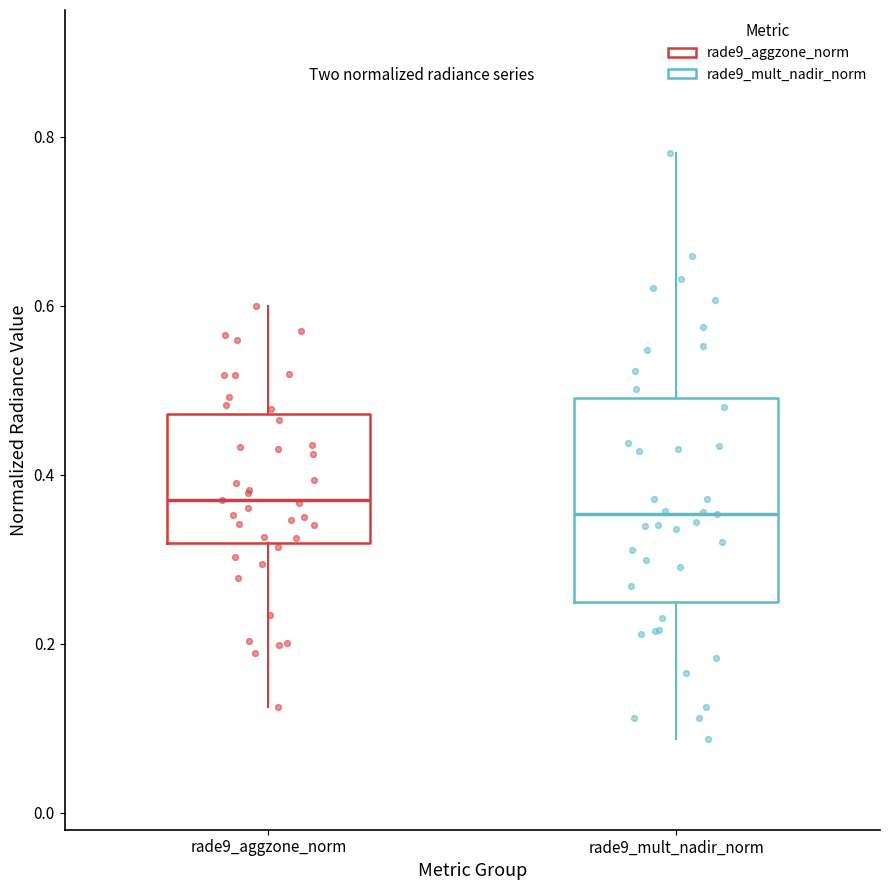

Reading left to right, read every box against the y-axis: the position of its median line, the range the box covers, and the ends of its whiskers. The values are not printed on the chart, so give them approximately, as read against the axis.

rade9_aggzone_norm: median 0.38, box 0.32 to 0.48, whiskers 0.12 to 0.60
rade9_mult_nadir_norm: median 0.36, box 0.24 to 0.50, whiskers 0.08 to 0.78